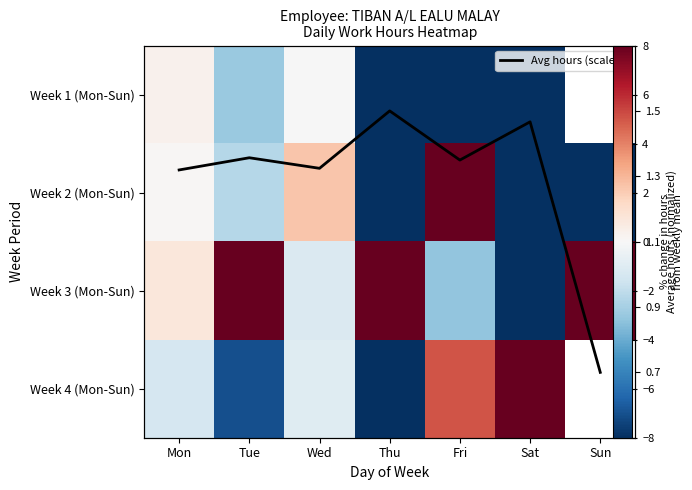

How many data points in Week 4 (Mon-Sun) are above 0?

2